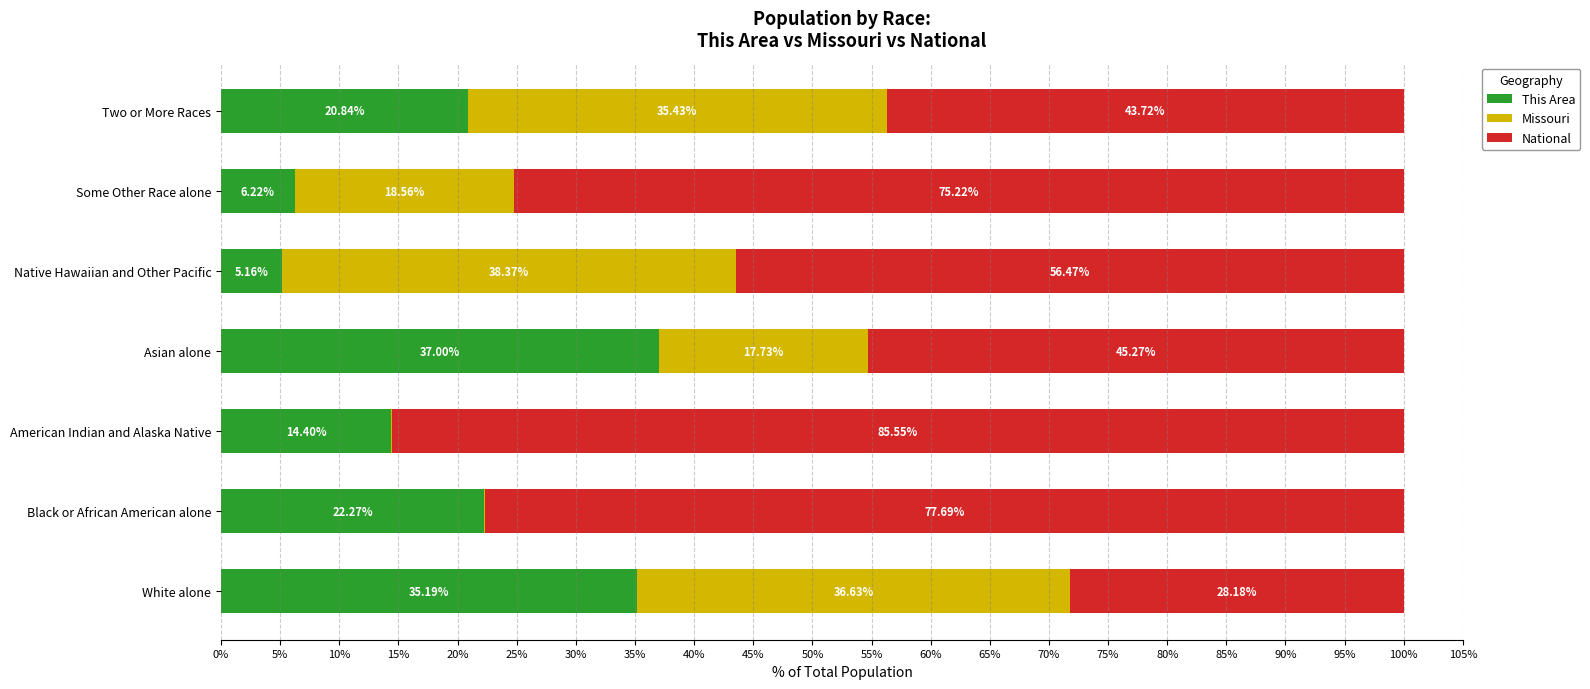

What is the total value across all series at Black or African American alone?

100.0